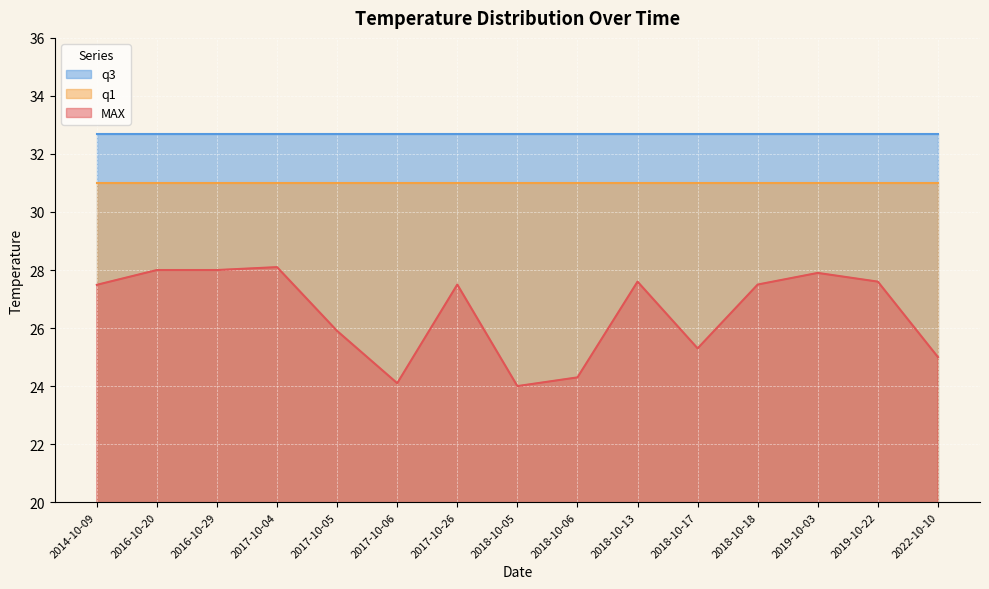

At which category does MAX reach its first local peak?

2017-10-04